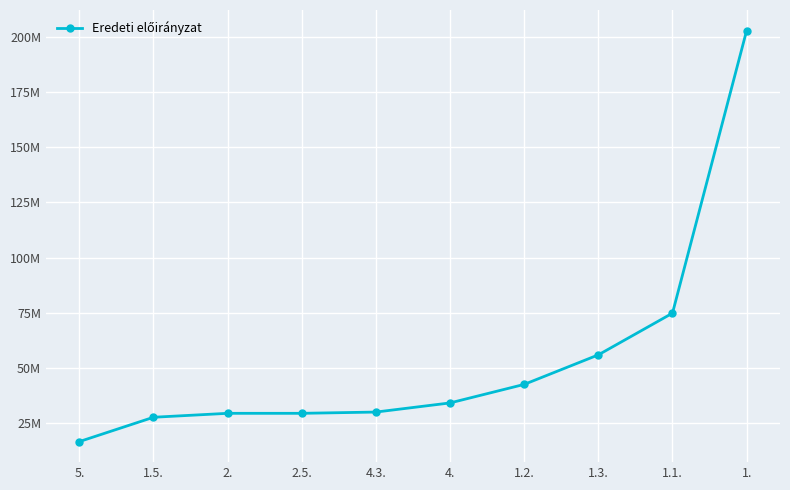

What is the change in value from 4. to 1.2.?

+8396070